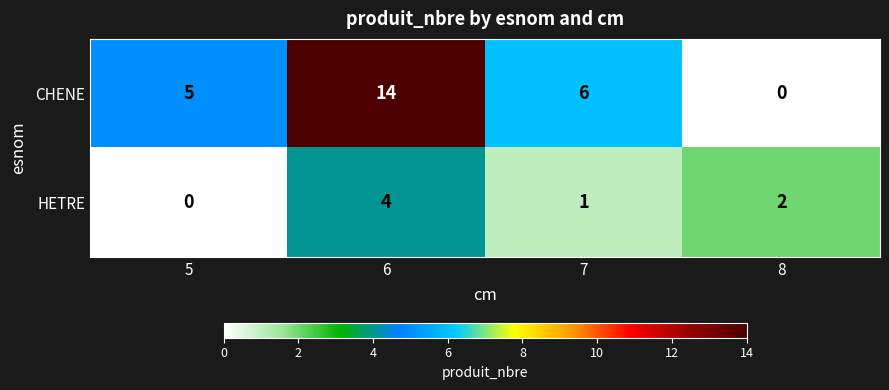

Is it true that CHENE equals 9 at 7?

False